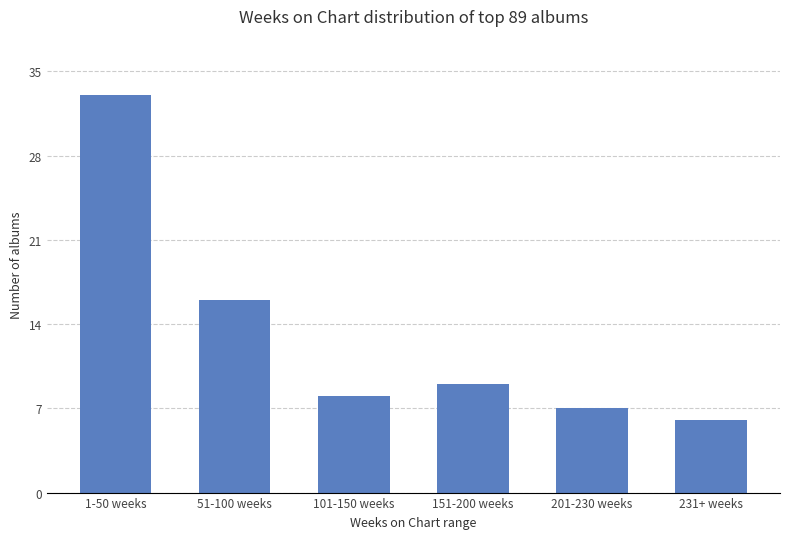

True or false: the data shows 7 at 201-230 weeks.

True